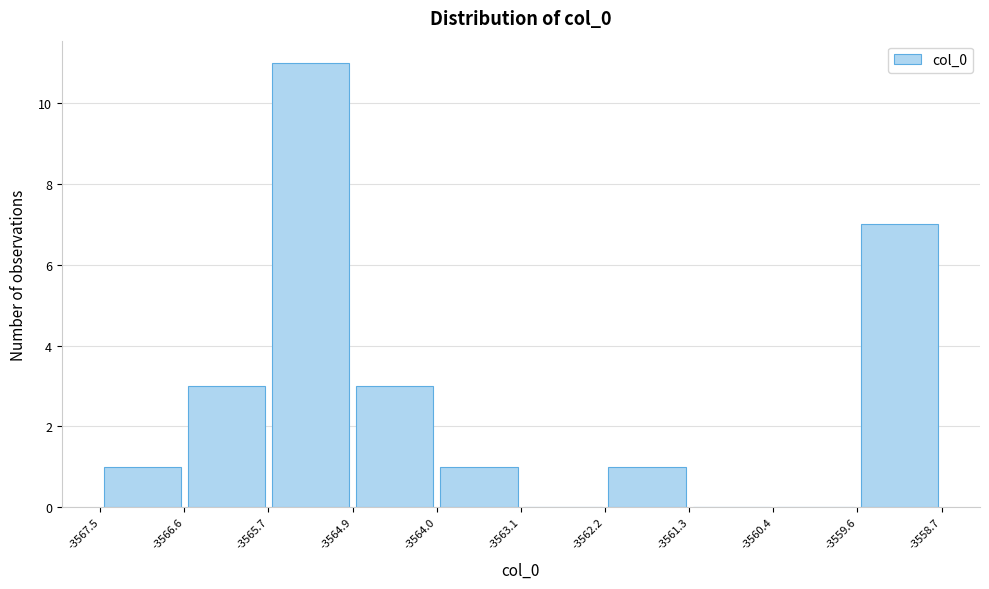

How tall is the bar that spans -3564.0 to -3563.1 on the x-axis? The values are not printed on the chart, so give them approximately, as read against the axis.

1